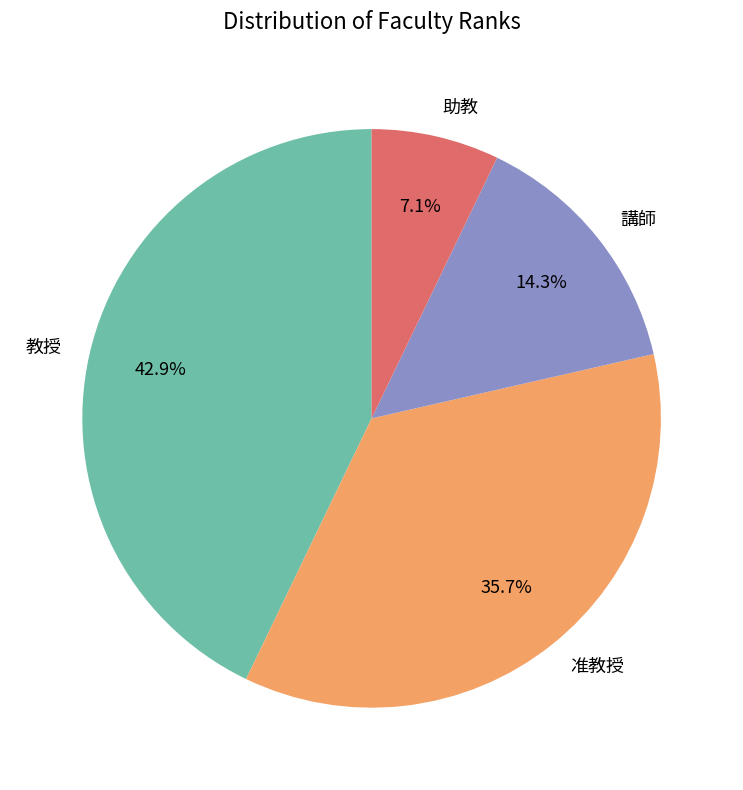

Which slice is the largest?

教授